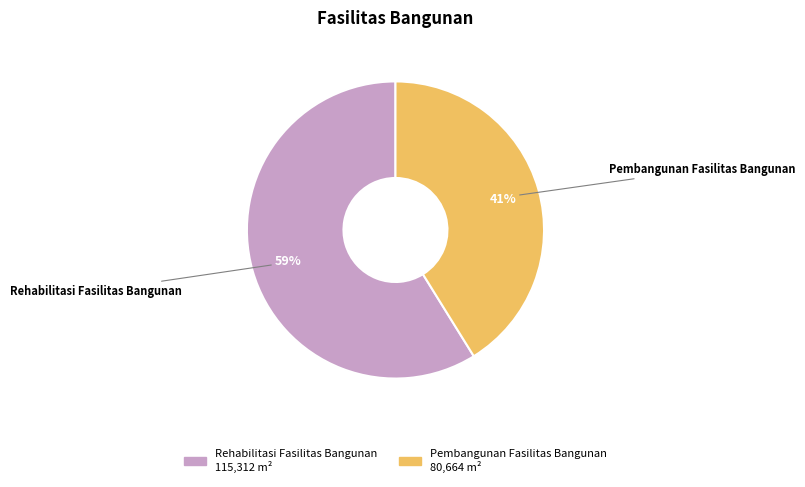

Combined, do Pembangunan Fasilitas Bangunan and Rehabilitasi Fasilitas Bangunan account for over 50%?

Yes